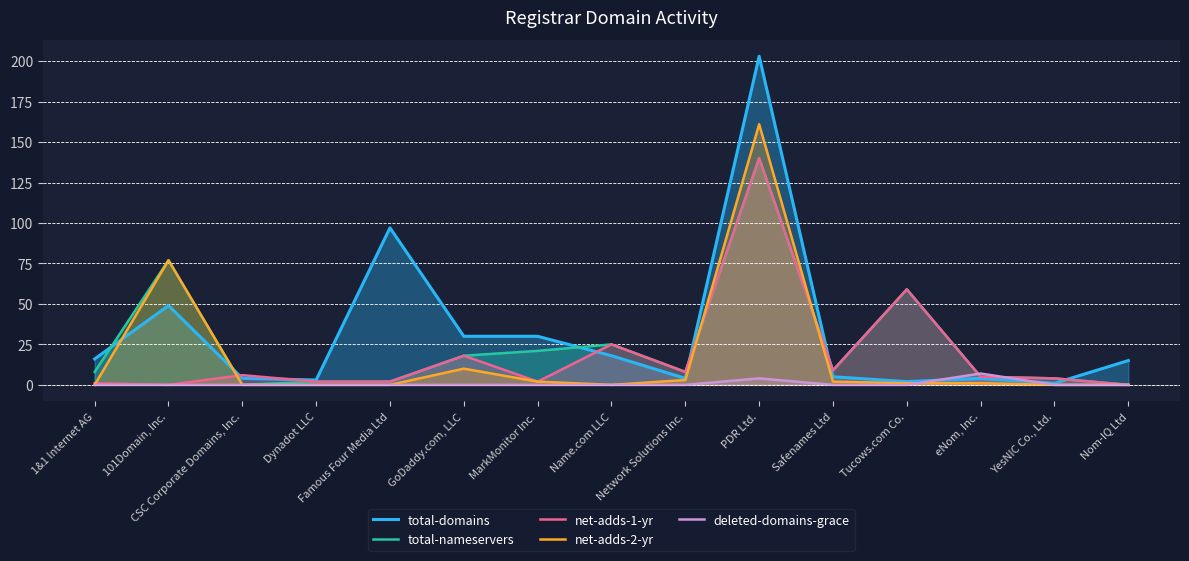

In net-adds-1-yr, how many points are lower than both neighbors (excluding endpoints)?

4